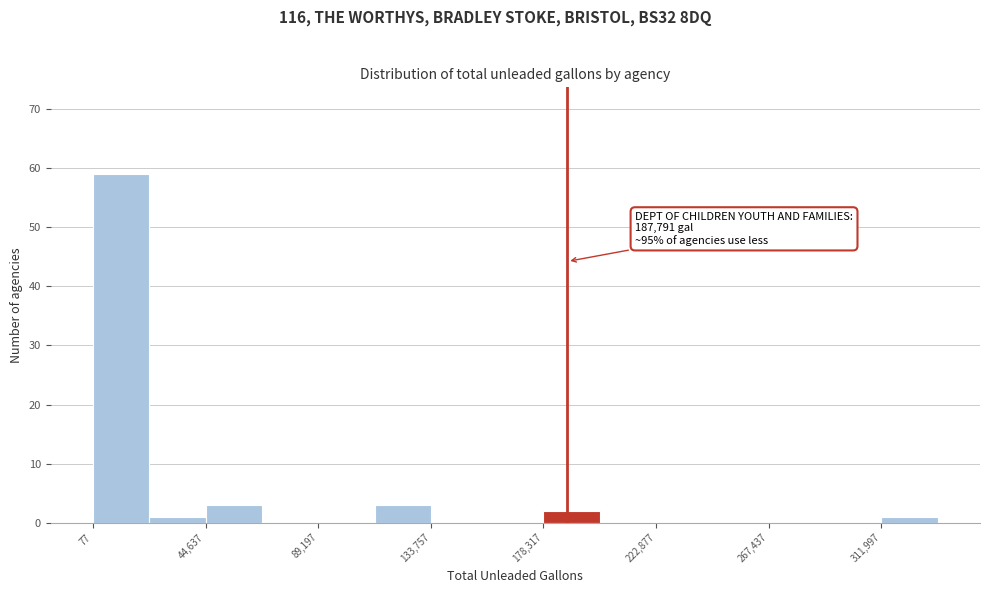

Over which range of the x-axis is the bar tallest?

0 to 20000